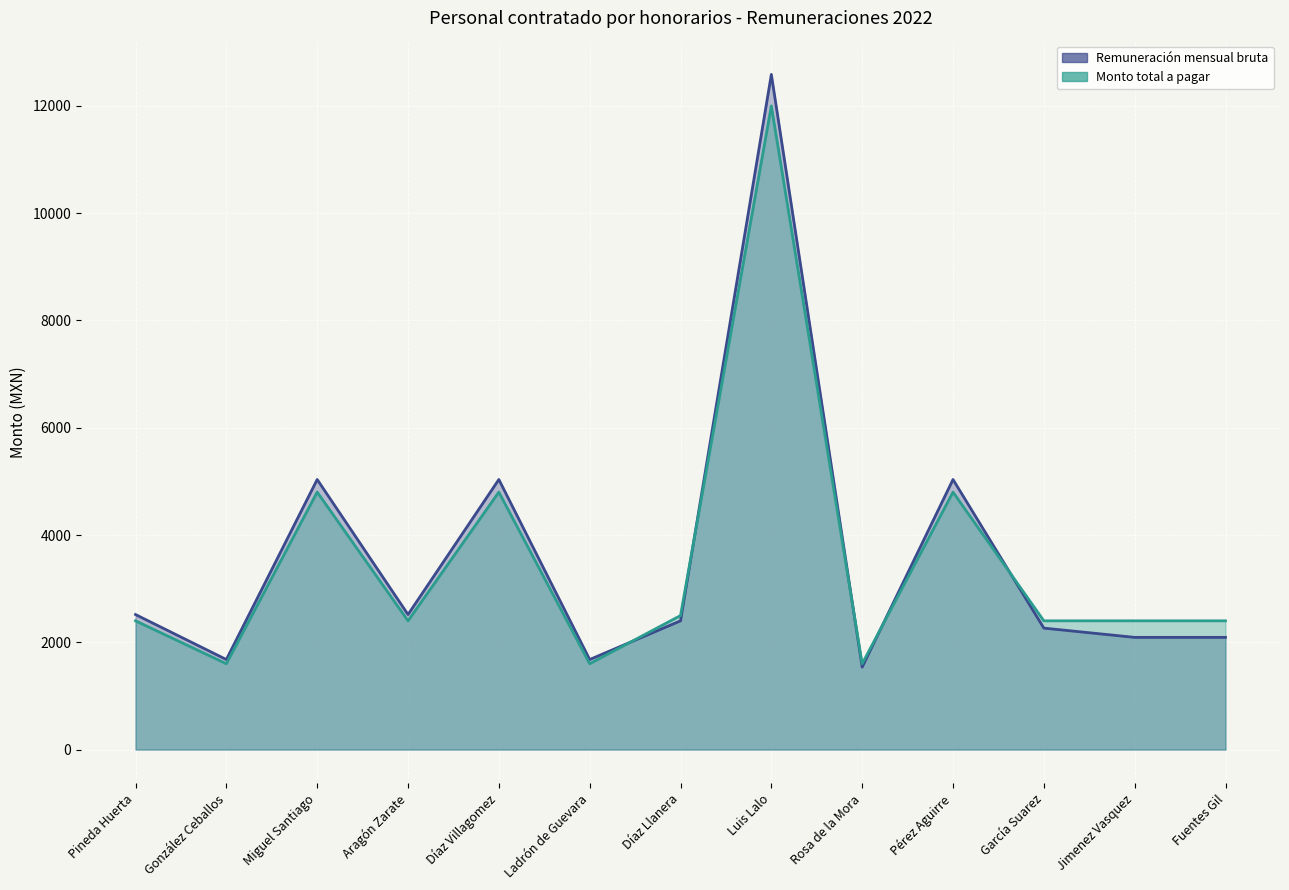

Is the value of Remuneración mensual bruta at Díaz Llanera greater than the value of Monto total a pagar at Jimenez Vasquez?

No